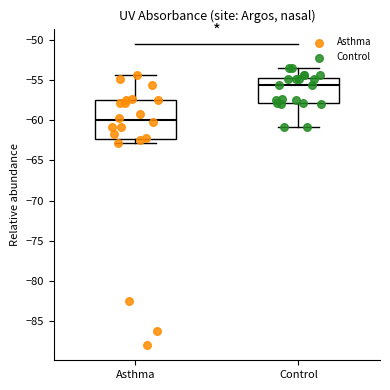

Reading left to right, read every box against the y-axis: the position of its median line, the range the box covers, and the ends of its whiskers. The values are not printed on the chart, so give them approximately, as read against the axis.

Asthma: median -60.0, box -62.5 to -57.5, whiskers -63.0 to -54.5
Control: median -55.5, box -58.0 to -55.0, whiskers -61.0 to -53.5